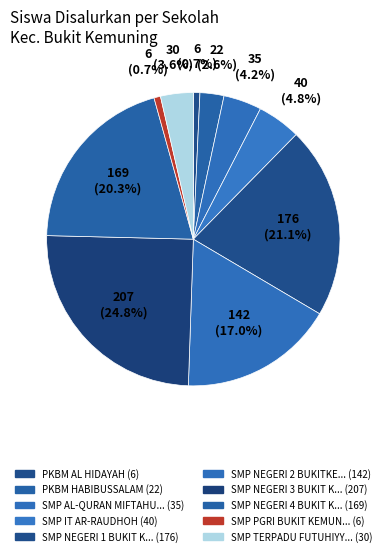

Which slice is the largest?

SMP NEGERI 3 BUKIT KEMUNING